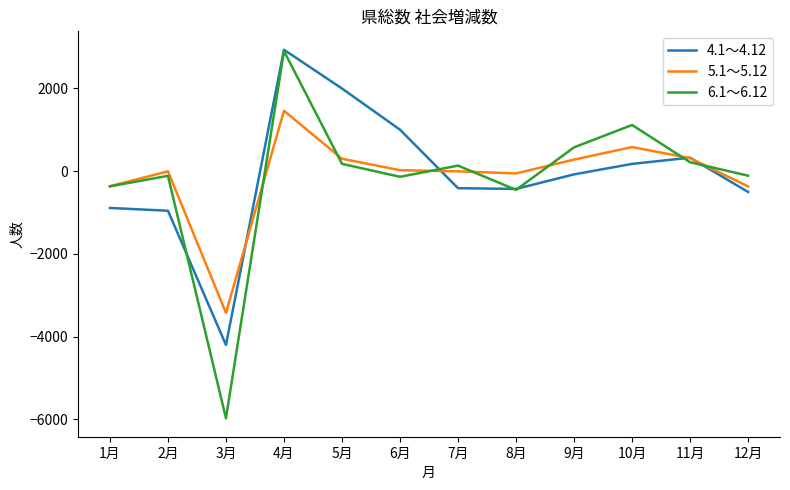

True or false: 4.1〜4.12 has more than 1 interior local peaks.

True